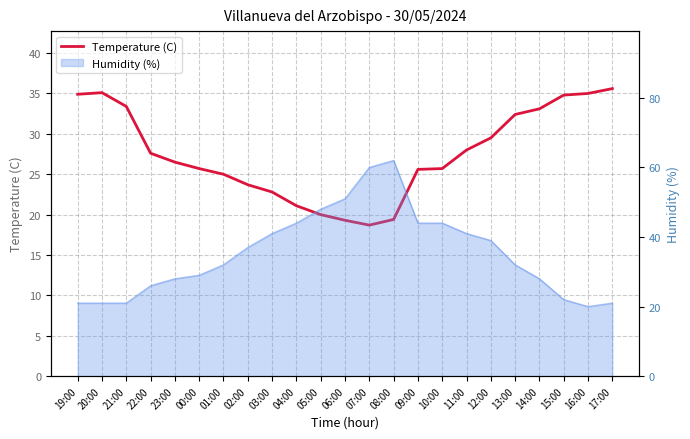

How many lines are shown in the chart?

1